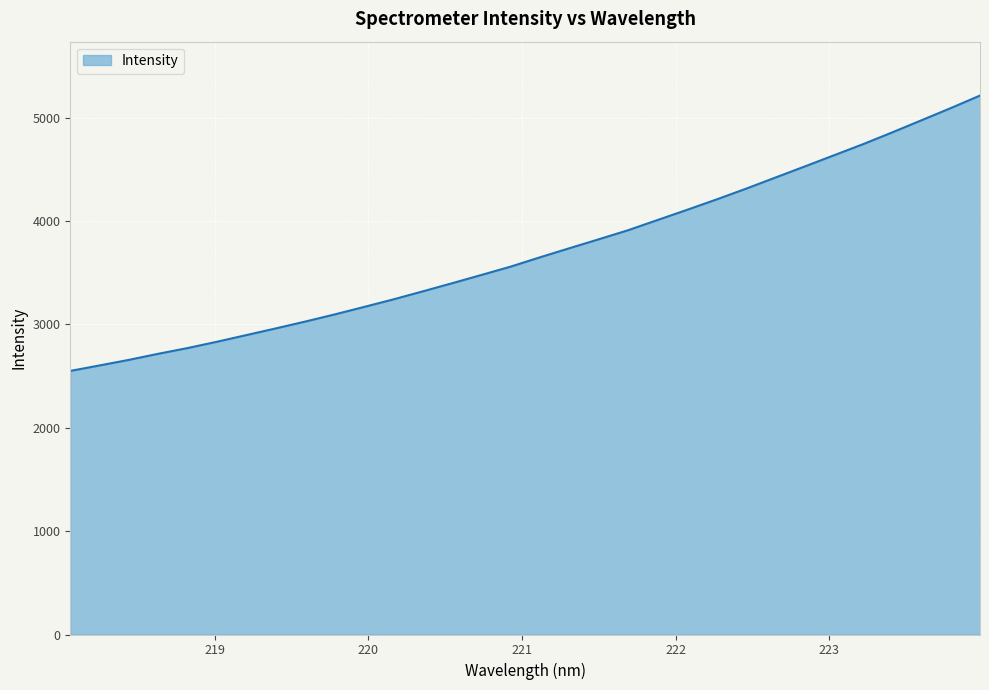

What is the average value?

3703.7